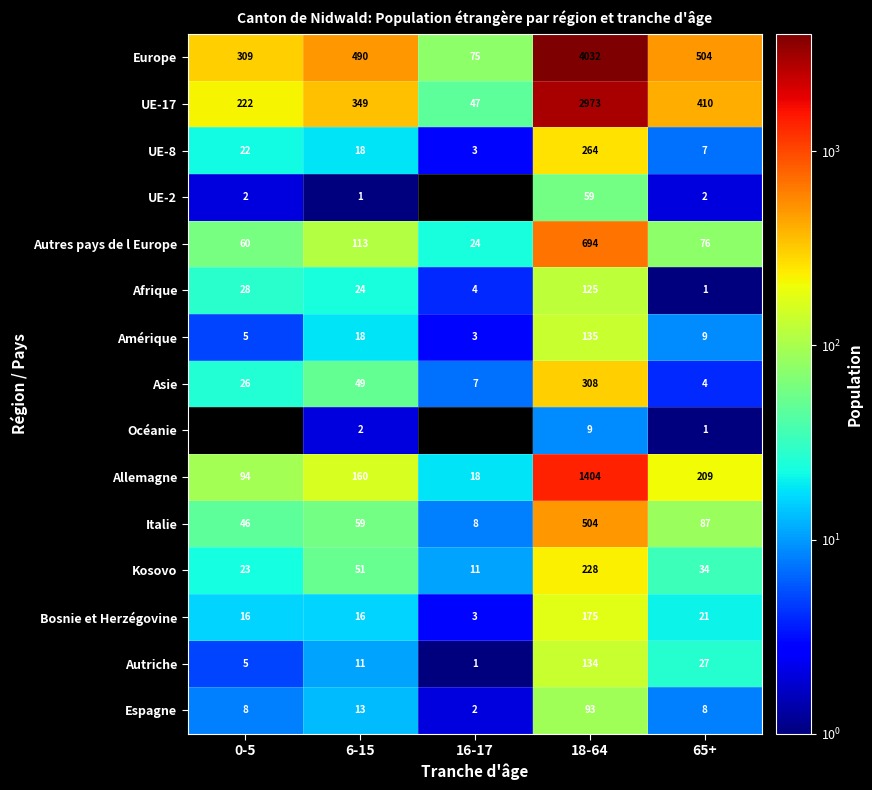

Count the number of categories in the chart.

5